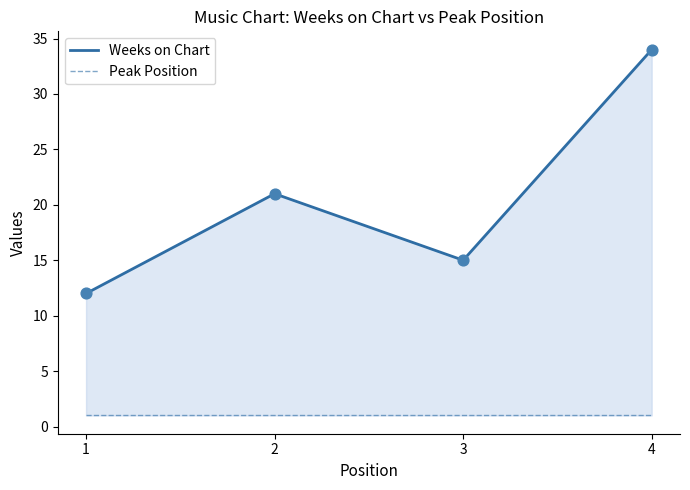

At how many categories does at least one series exceed 32?

1